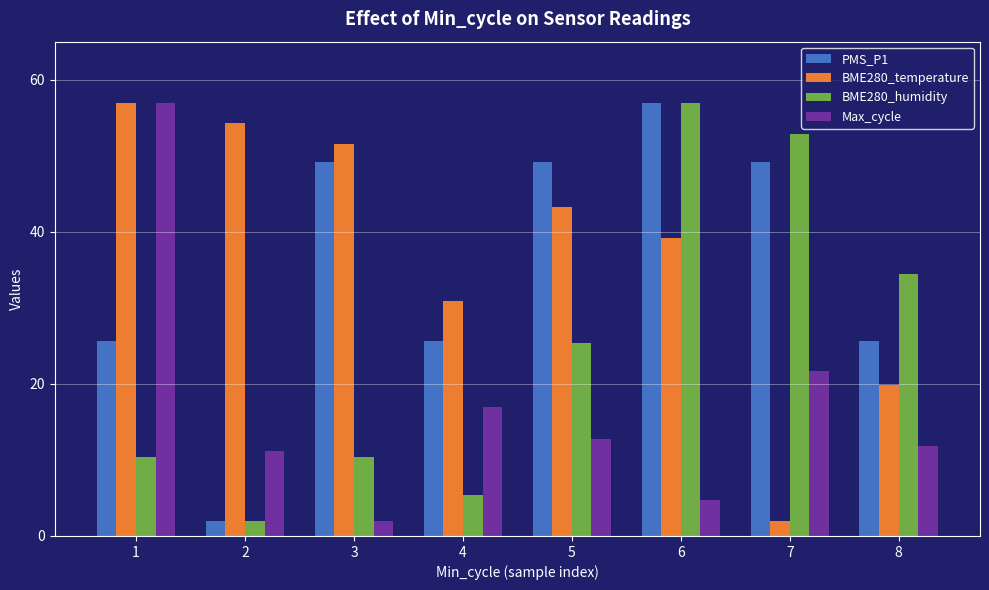

What is the sum of the BME280_temperature values at 2 and 5?

97.5